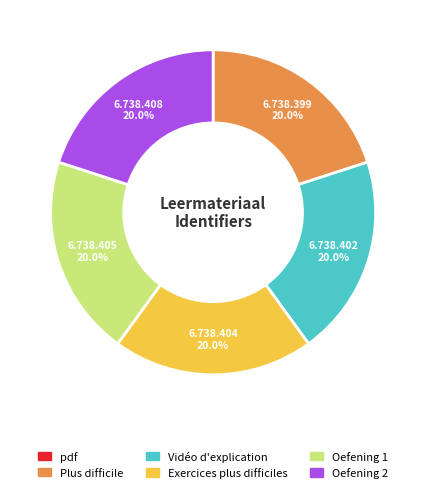

What percentage is the Plus difficile slice, to the nearest percent?

20%